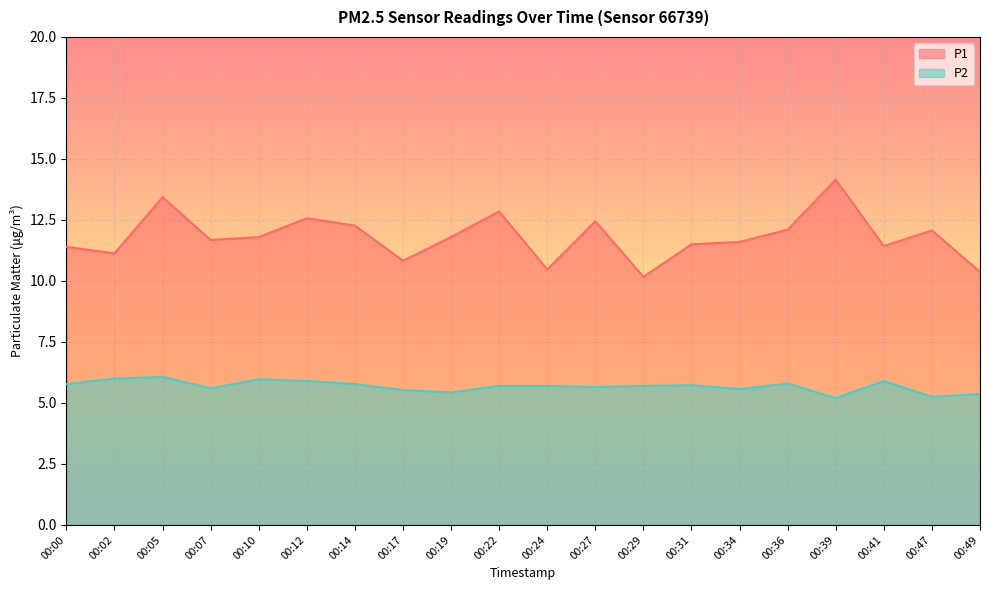

True or false: P1 and P2 cross at least once.

False